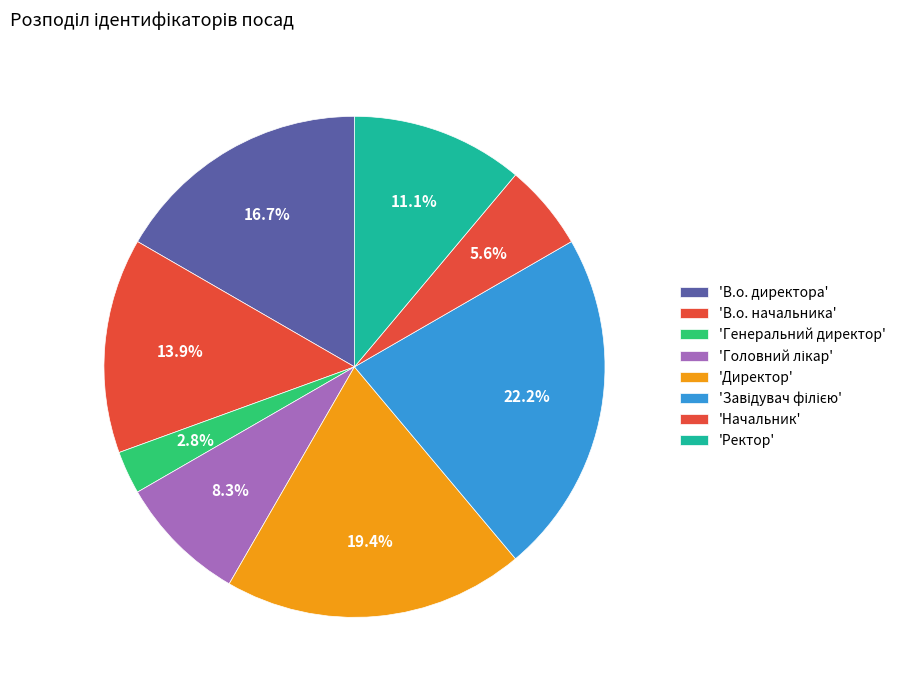

How many segments does this pie chart have?

8